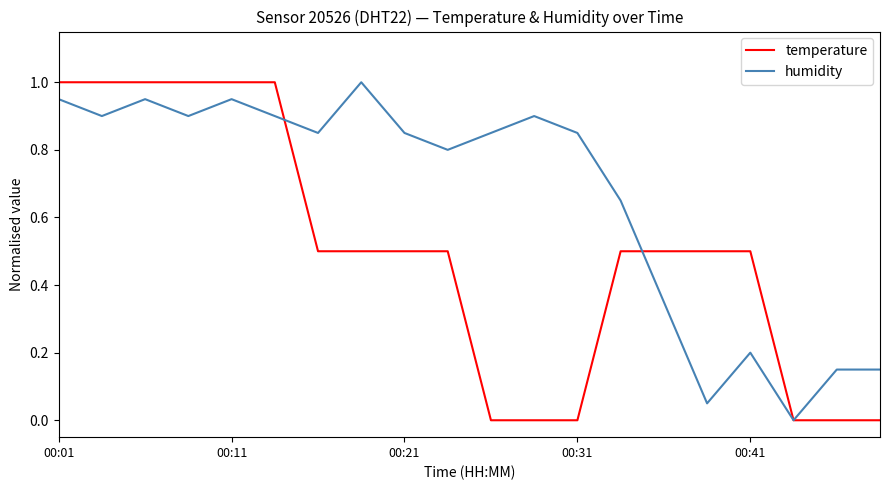

List the series in order of their overall mean, lowest first.

temperature, humidity